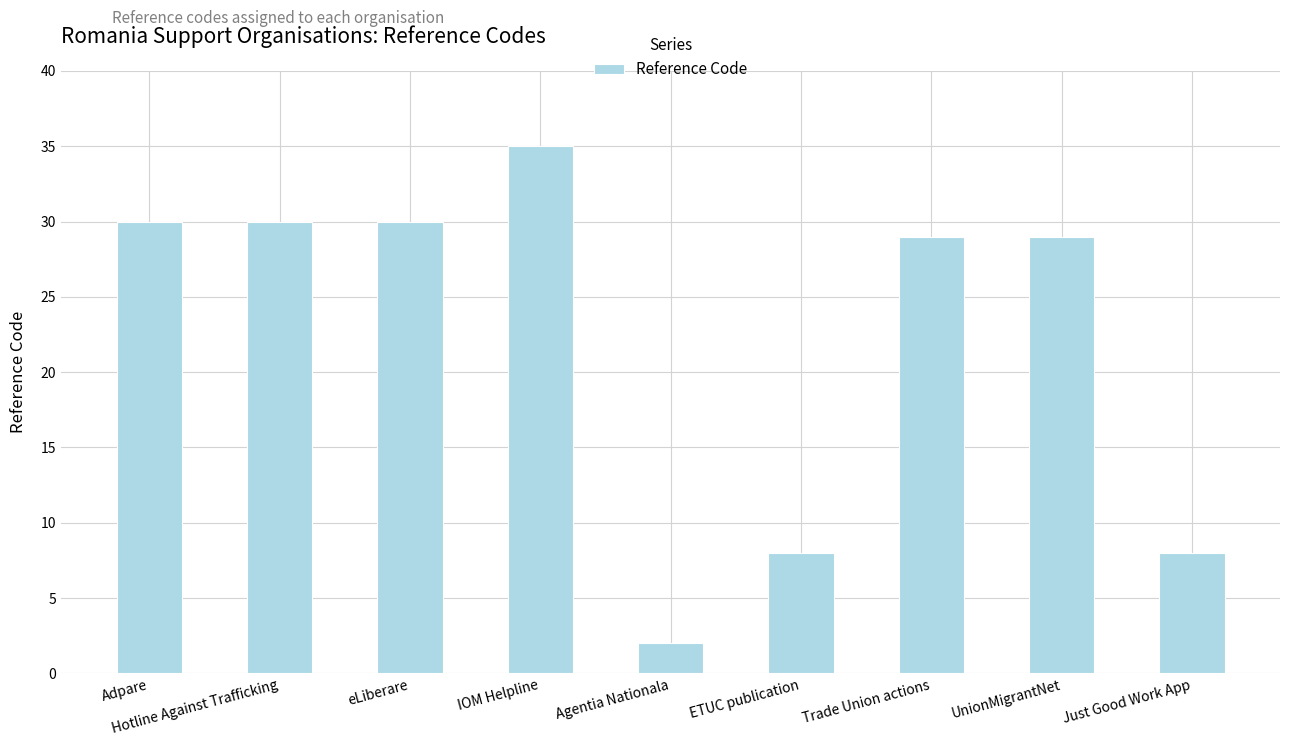

What position from the right is Adpare?

9